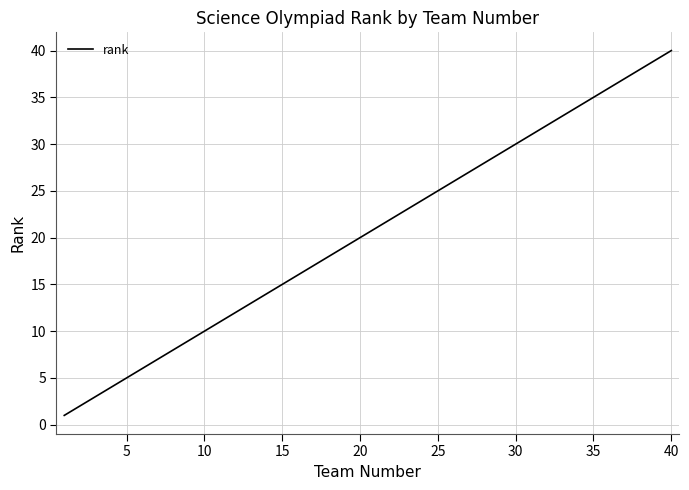

What is the greatest value displayed?

40